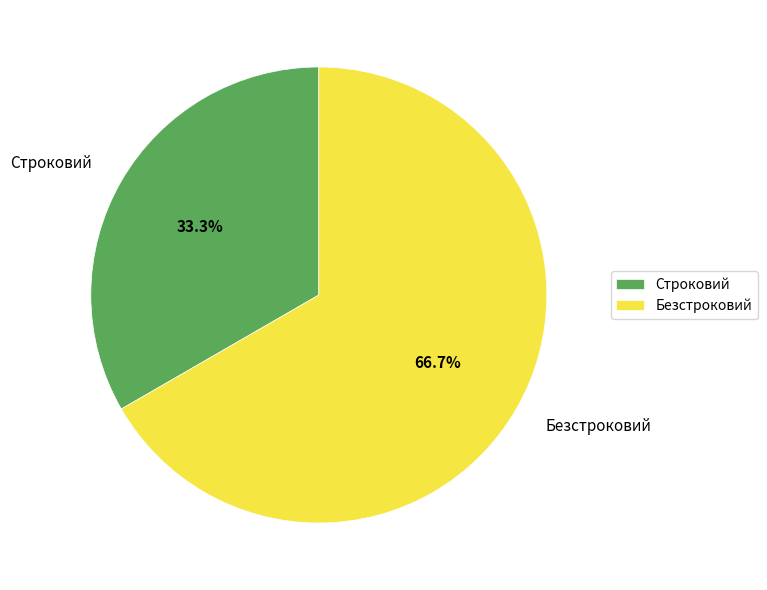

How many slices are in this pie chart?

2